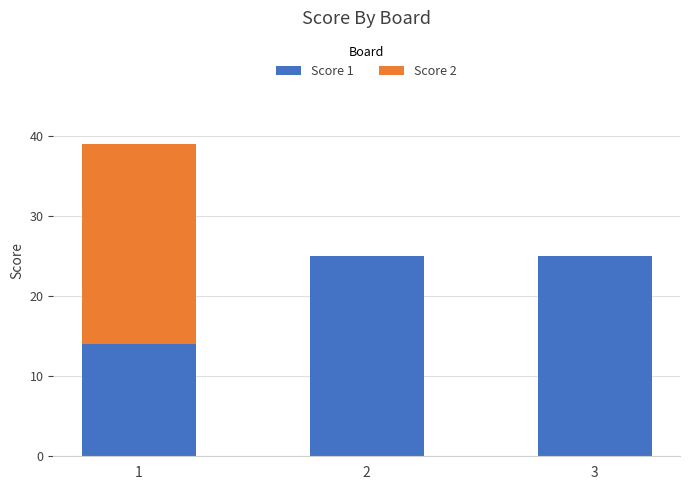

What is the total value across all series at 3?

25